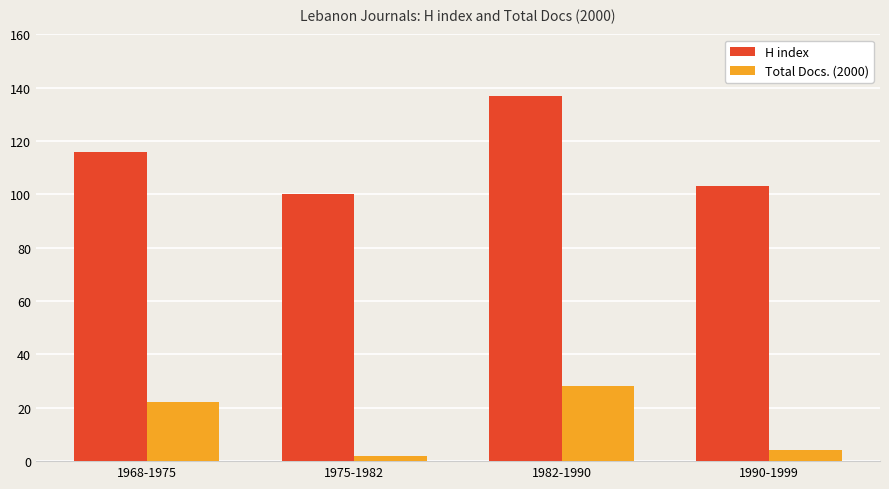

Are the bars grouped side by side (vs. stacked)?

Yes